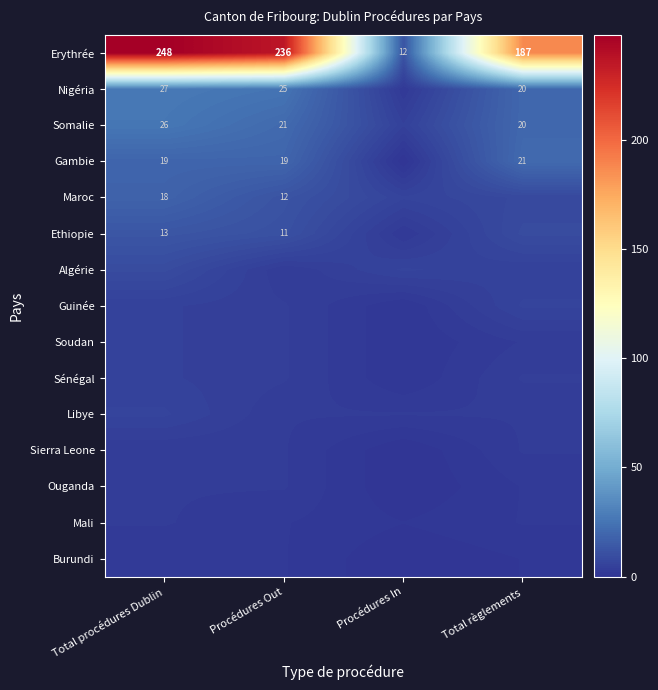

True or false: Gambie has a value of 21 at Total règlements.

True